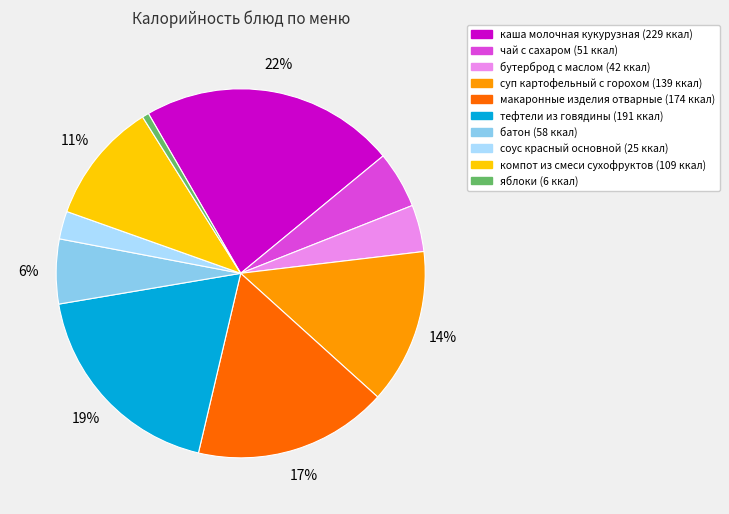

Which slice is the smallest?

яблоки